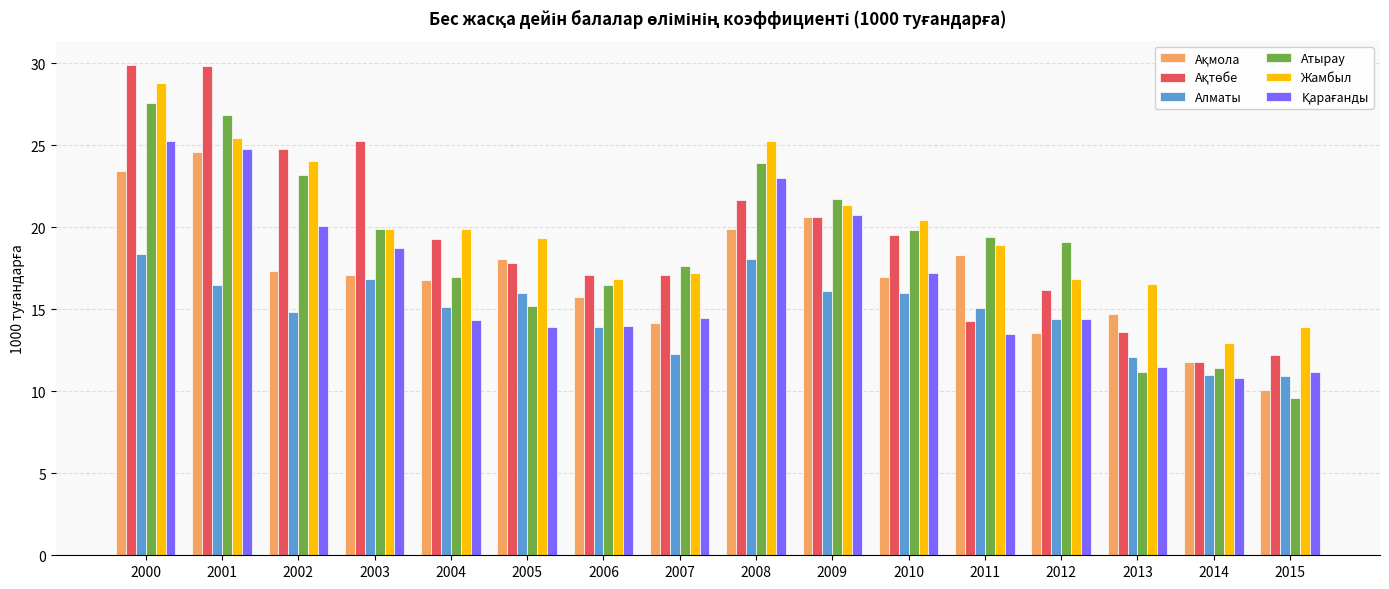

Does the chart contain stacked bars?

No